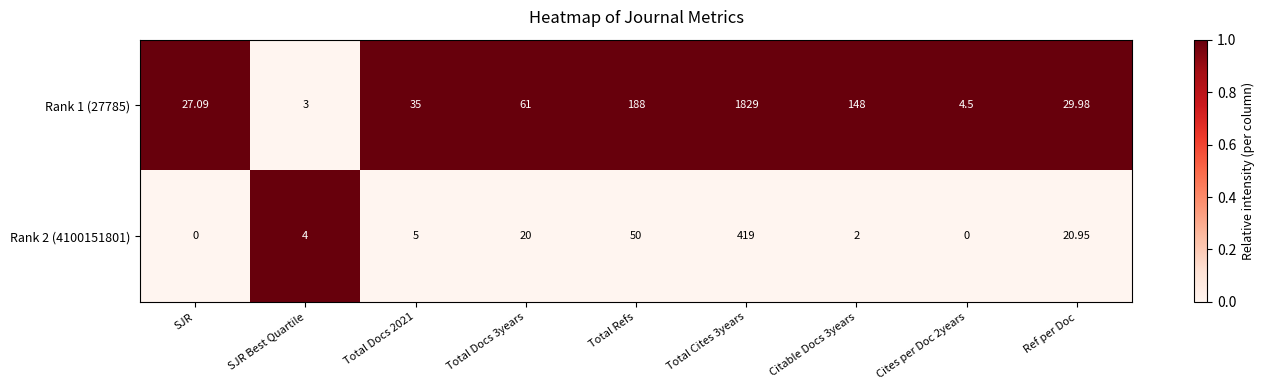

At how many categories does at least one series exceed 0?

9